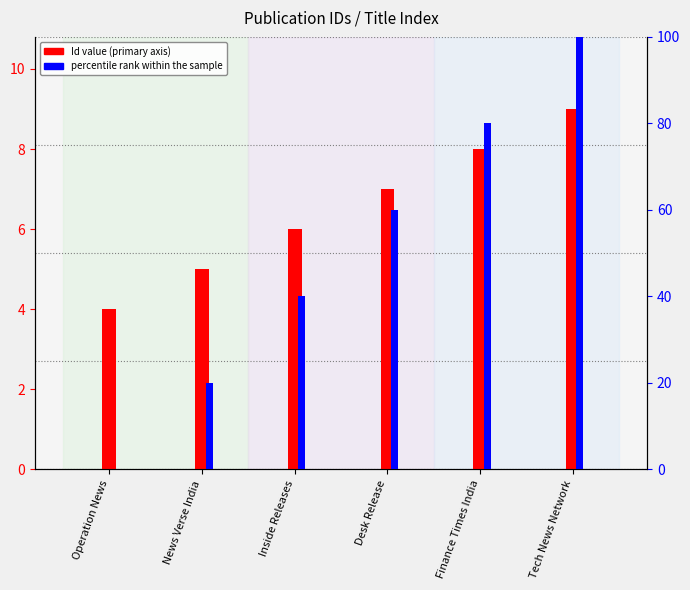

What is the minimum value for Id (primary)?

4